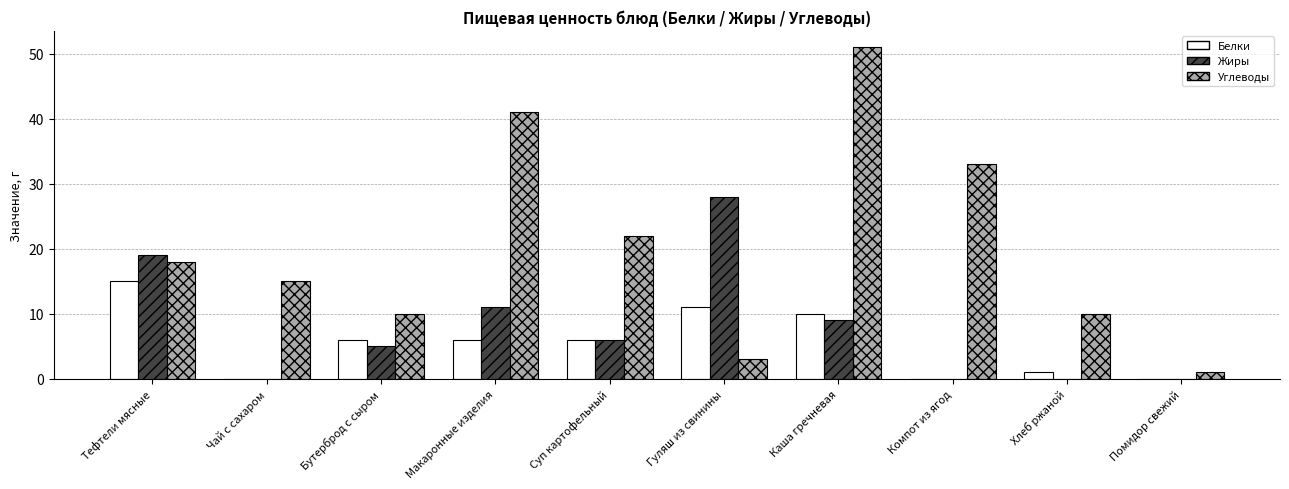

Reading right to left, transcribe all the data shown in this chart.

Белки: Помидор свежий=0	Хлеб ржаной=1	Компот из ягод=0	Каша гречневая=10	Гуляш из свинины=11	Суп картофельный=6	Макаронные изделия=6	Бутерброд с сыром=6	Чай с сахаром=0	Тефтели мясные=15
Жиры: Помидор свежий=0	Хлеб ржаной=0	Компот из ягод=0	Каша гречневая=9	Гуляш из свинины=28	Суп картофельный=6	Макаронные изделия=11	Бутерброд с сыром=5	Чай с сахаром=0	Тефтели мясные=19
Углеводы: Помидор свежий=1	Хлеб ржаной=10	Компот из ягод=33	Каша гречневая=51	Гуляш из свинины=3	Суп картофельный=22	Макаронные изделия=41	Бутерброд с сыром=10	Чай с сахаром=15	Тефтели мясные=18